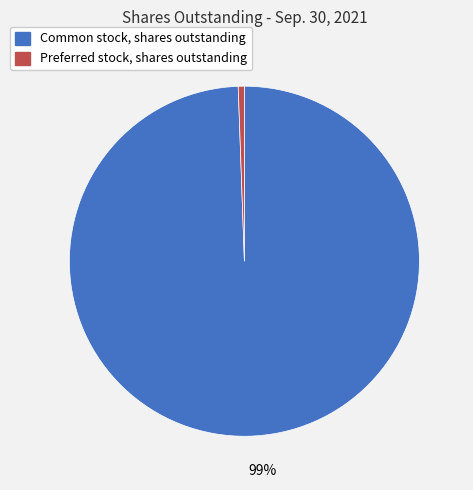

Is the sum of Common stock, shares outstanding and Preferred stock, shares outstanding greater than half?

Yes